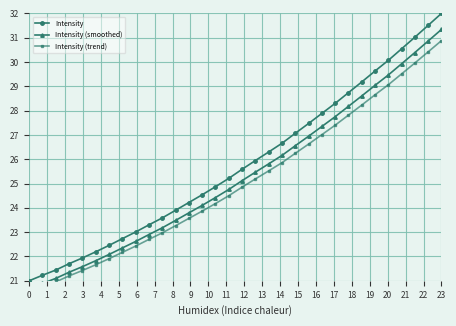

Reading left to right, list all the values displayed in this chart.

Intensity: 21.0	21.2	21.4	21.7	21.9	22.2	22.5	22.7	23.0	23.3	23.6	23.9	24.2	24.5	24.9	25.2	25.6	25.9	26.3	26.7	27.1	27.5	27.9	28.3	28.7	29.2	29.6	30.1	30.5	31.0	31.5	32.0
Intensity (smoothed): 20.7	20.9	21.1	21.4	21.6	21.8	22.1	22.4	22.6	22.9	23.2	23.5	23.8	24.1	24.4	24.8	25.1	25.5	25.8	26.2	26.6	26.9	27.3	27.7	28.2	28.6	29.0	29.5	29.9	30.4	30.9	31.3
Intensity (trend): 20.5	20.8	21.0	21.2	21.4	21.7	21.9	22.2	22.4	22.7	23.0	23.3	23.6	23.9	24.2	24.5	24.9	25.2	25.5	25.9	26.2	26.6	27.0	27.4	27.8	28.2	28.7	29.1	29.5	30.0	30.4	30.9